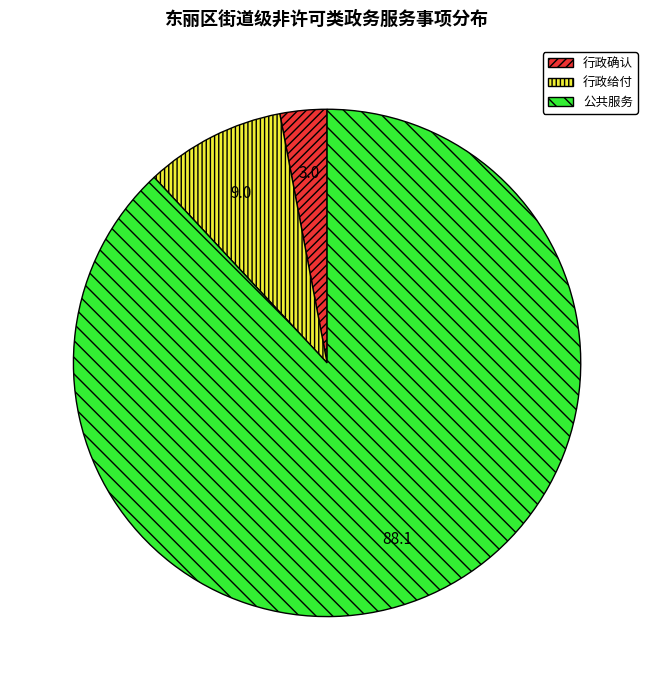

Combined, do 行政确认 and 行政给付 account for over 50%?

No